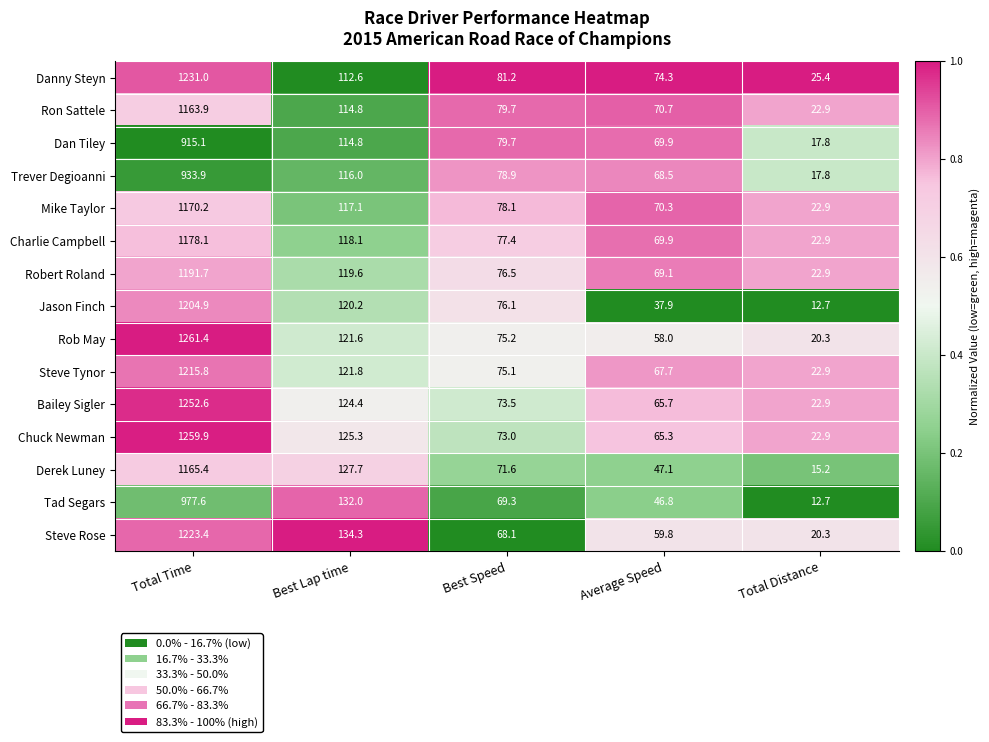

Which category has the highest value in the Derek Luney series?

Total Time